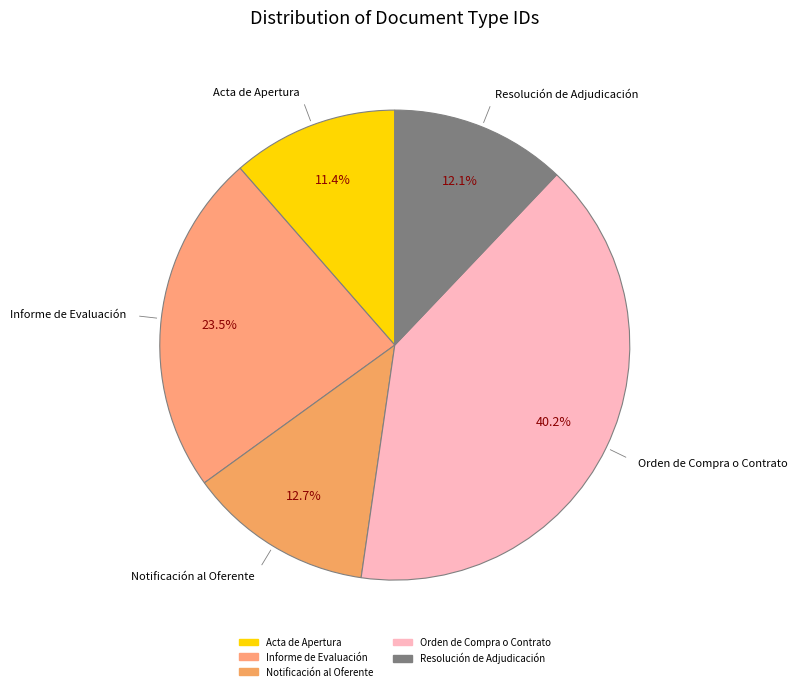

How much of the chart is everything except Acta de Apertura?

88.6%